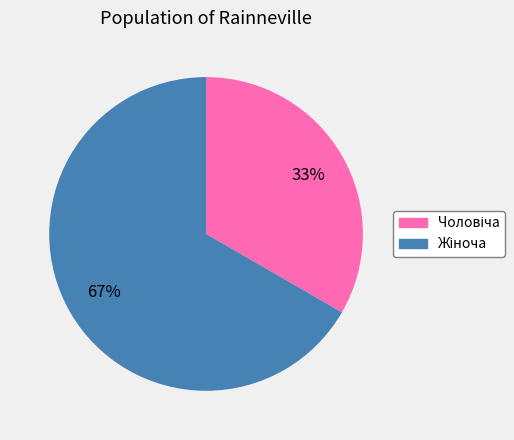

Is there a majority slice in this chart?

Yes